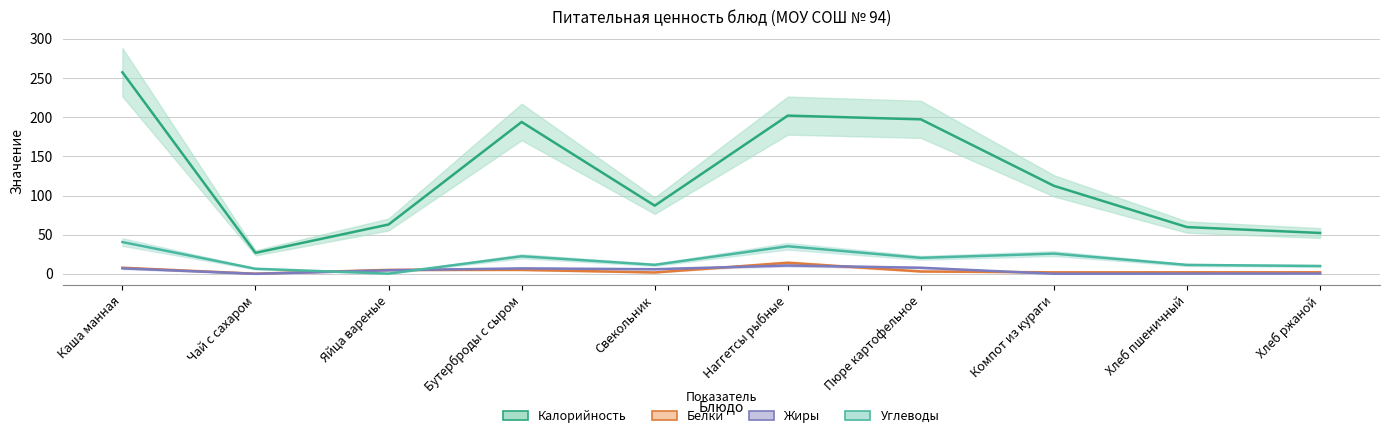

How many lines are shown in the chart?

4